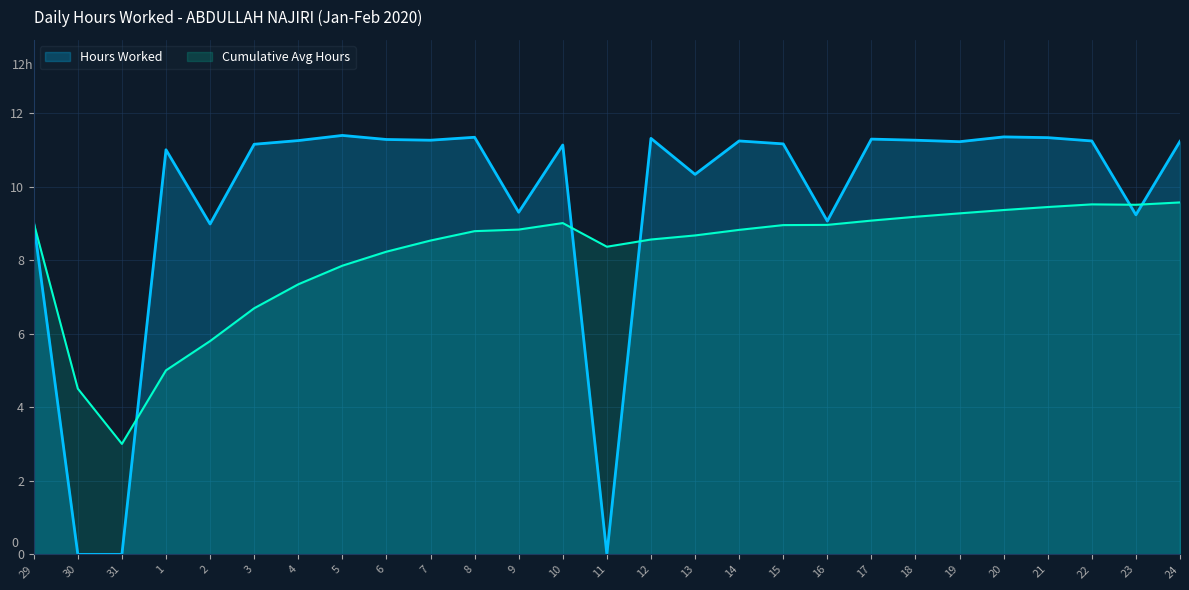

How many interior local valleys (lower than both neighbors) does the data have?

8